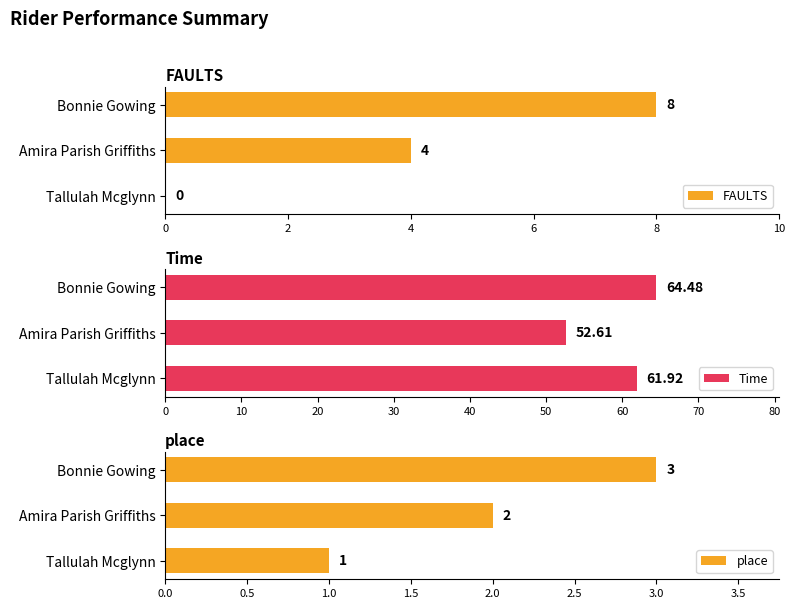

Which series has the largest total across all categories?

Time